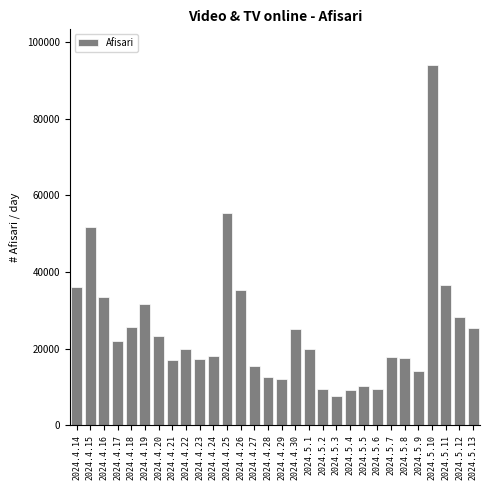

What is the label of the 26th bar from the right?

2024.4.18